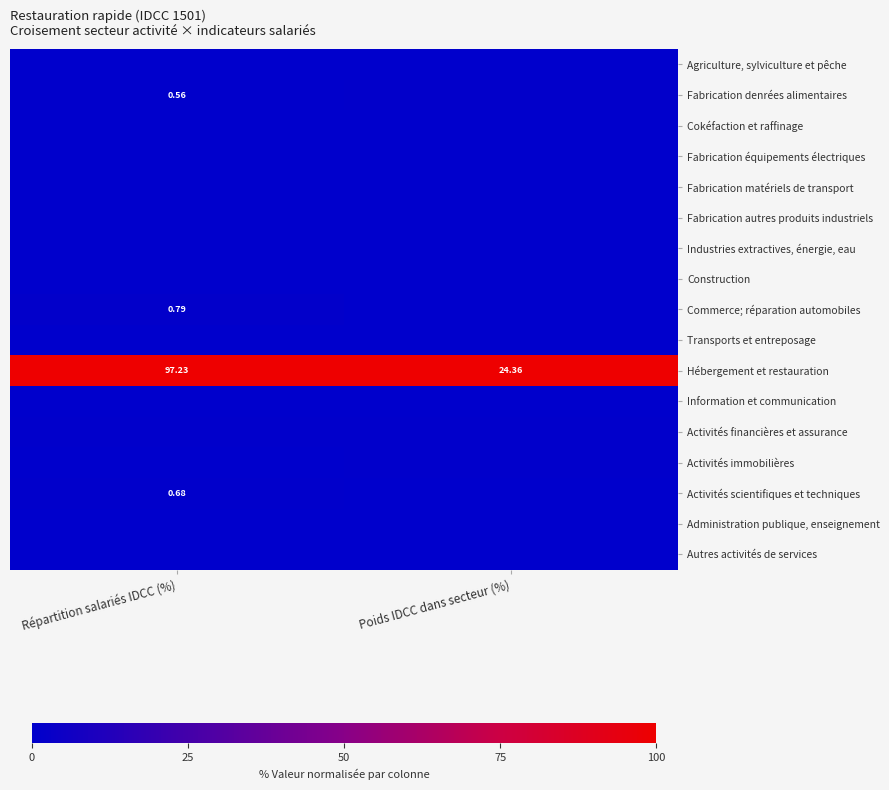

At which label does Hébergement et restauration reach its peak?

Répartition salariés IDCC (%)